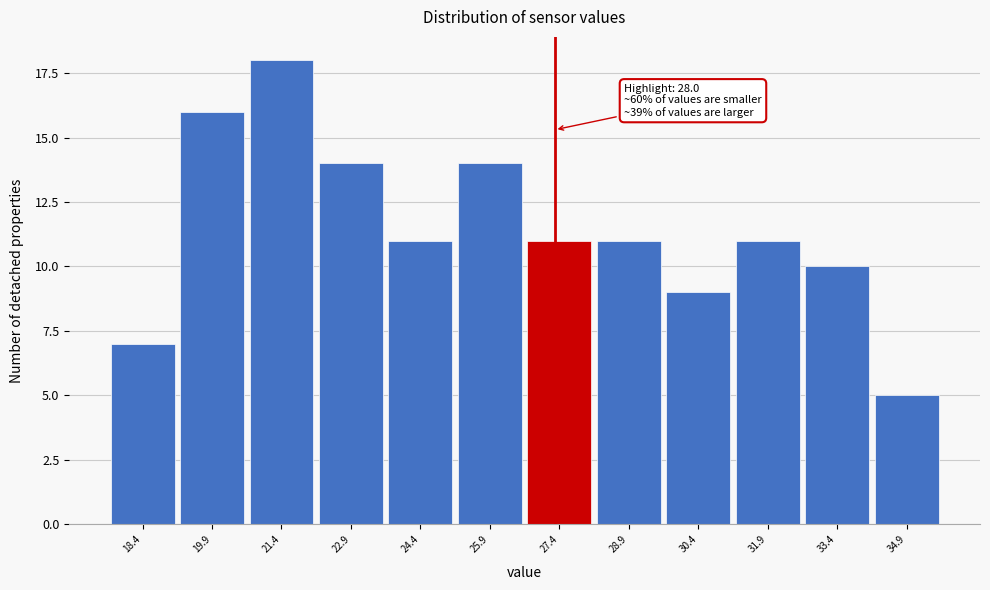

Reading left to right, list all the values displayed in this chart.

18.4=7	19.9=16	21.4=18	22.9=14	24.4=11	25.9=14	27.4=11	28.9=11	30.4=9	31.9=11	33.4=10	34.9=5